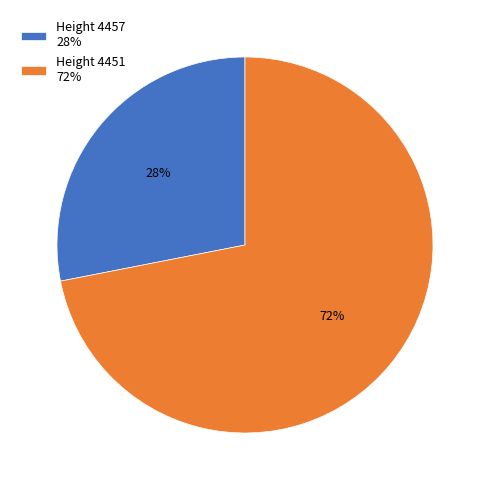

To the nearest percent, what portion does Height 4451 72% represent?

72%